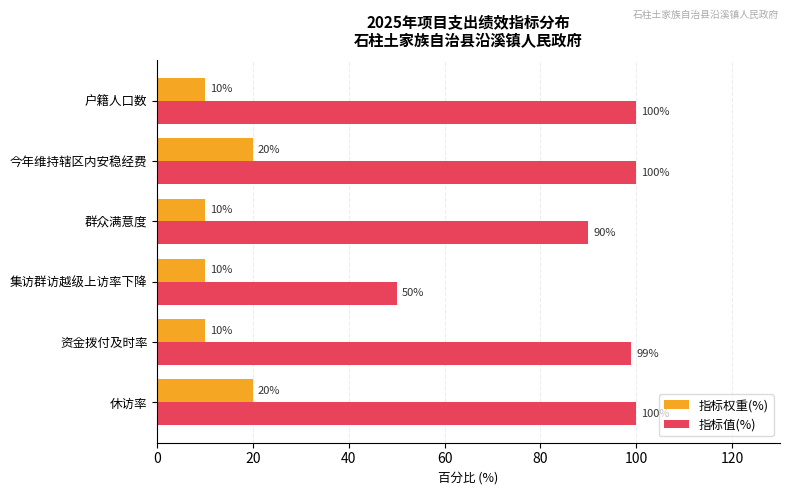

Count the number of data series in this chart.

2